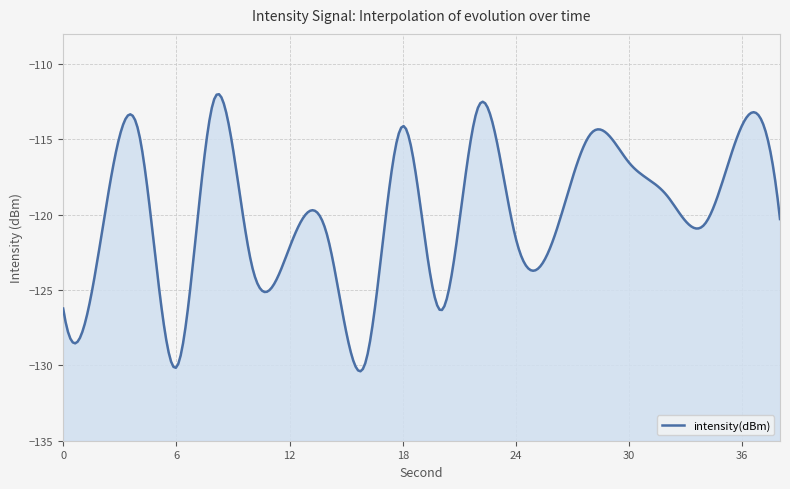

Reading left to right, transcribe all the data shown in this chart.

-126.2	-121.6	-114.5	-130.1	-112.4	-123.4	-122.2	-121.4	-129.9	-114.1	-126.3	-112.9	-121.6	-121.6	-114.6	-116.5	-118.7	-120.6	-114.0	-120.3